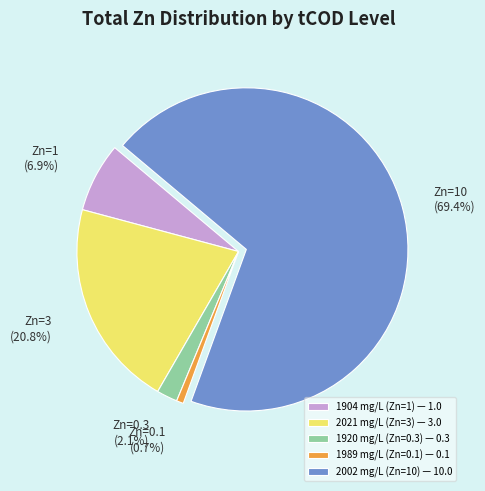

Does any single category account for the majority?

Yes